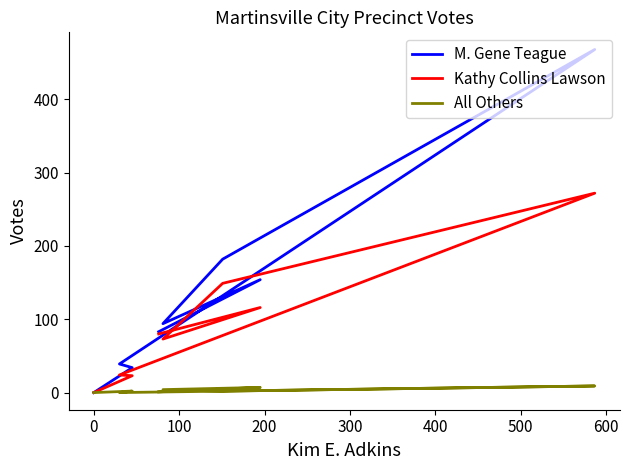

How many data points in All Others are above 2?

3